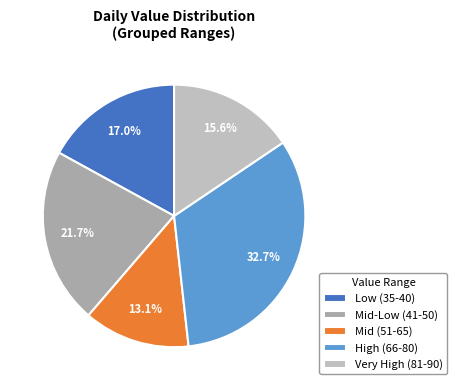

Which slice is the smallest?

Mid (51-65)